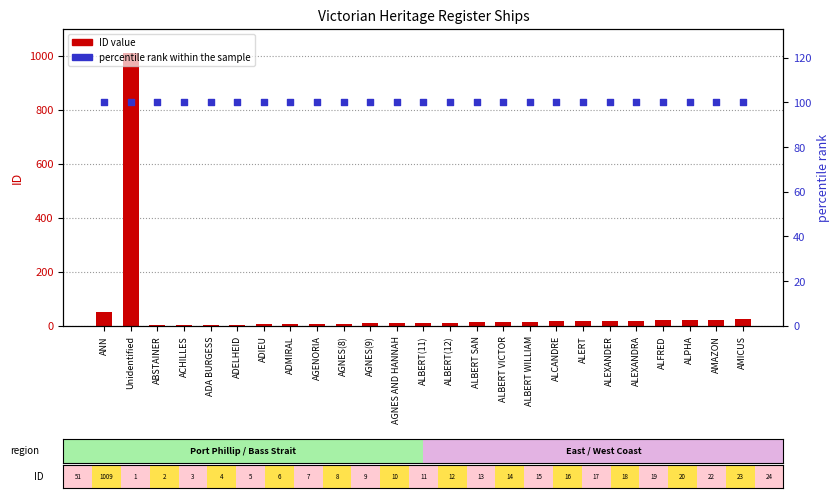

Is the value of ID value at AGENORIA greater than the value of percentile rank within the sample at Unidentified?

No